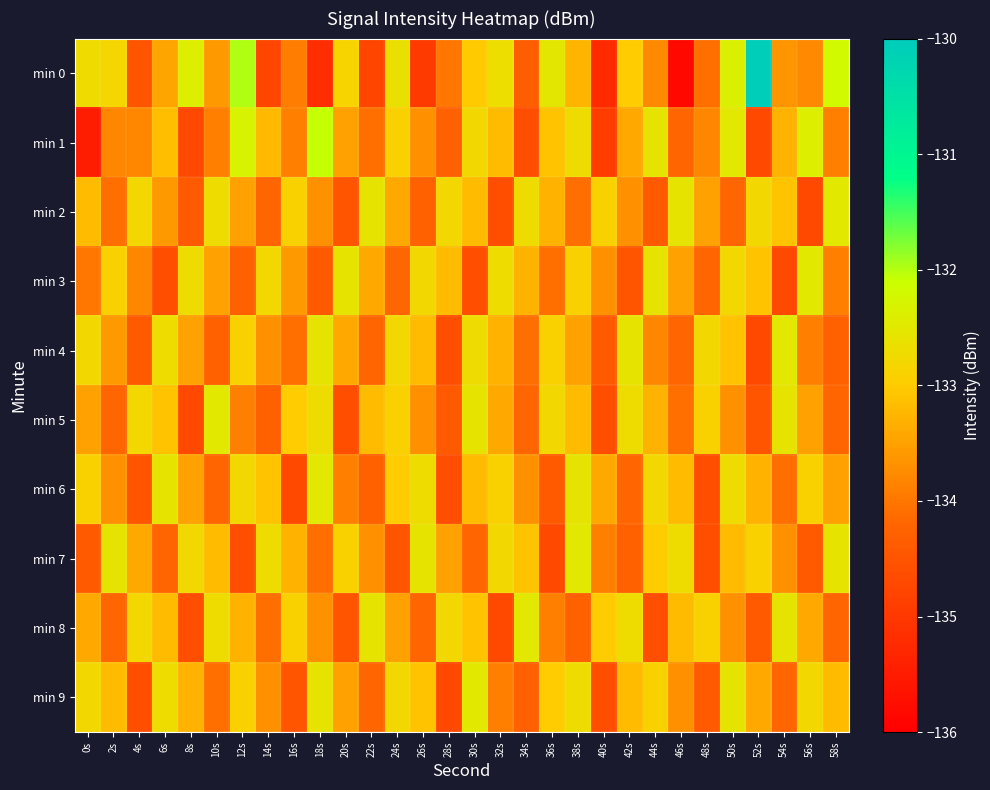

At how many categories does at least one series exceed -133?

30